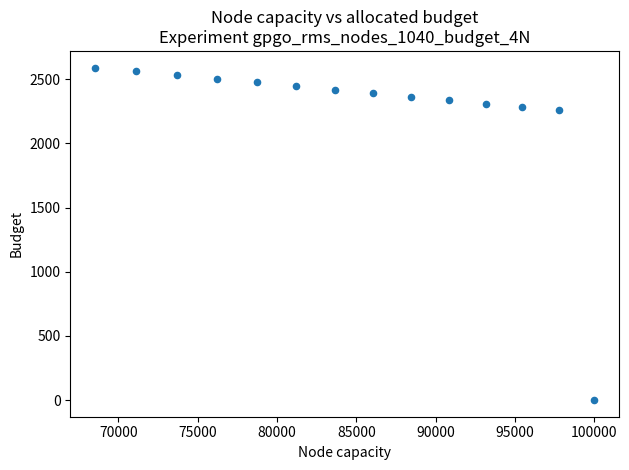

What is the range of X values (max minus min)?

31465.5